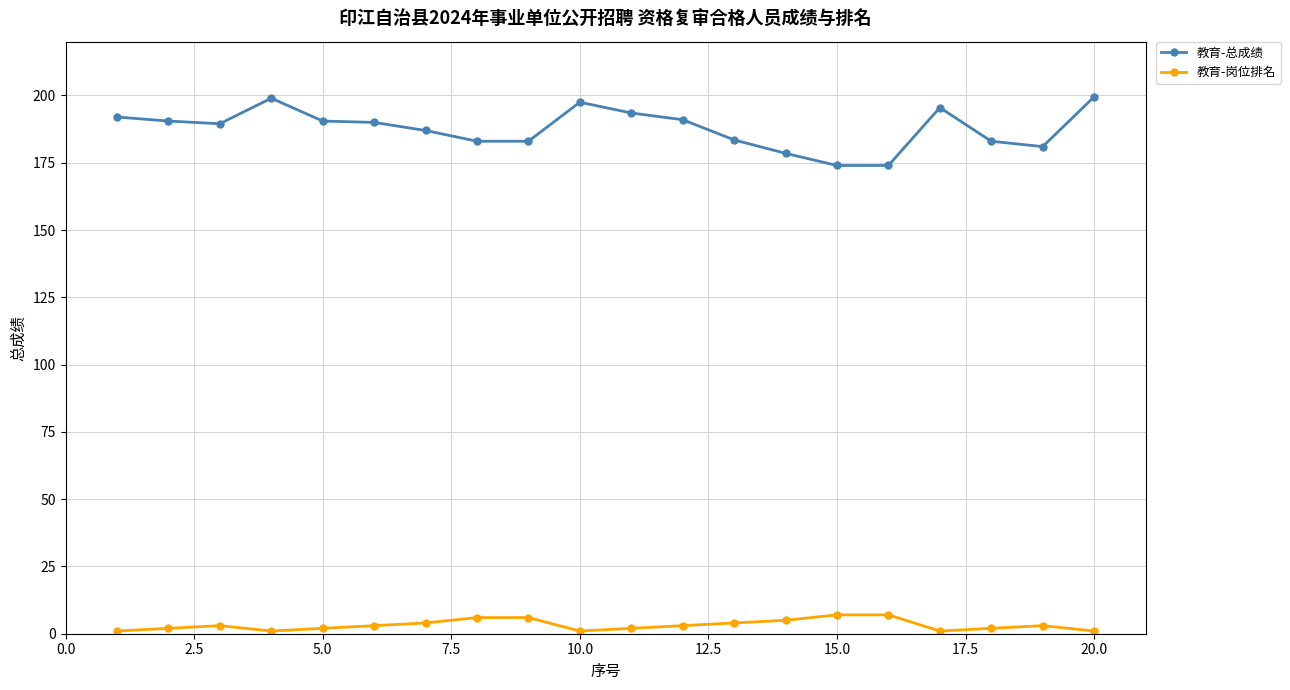

What is the greatest value displayed?

199.5